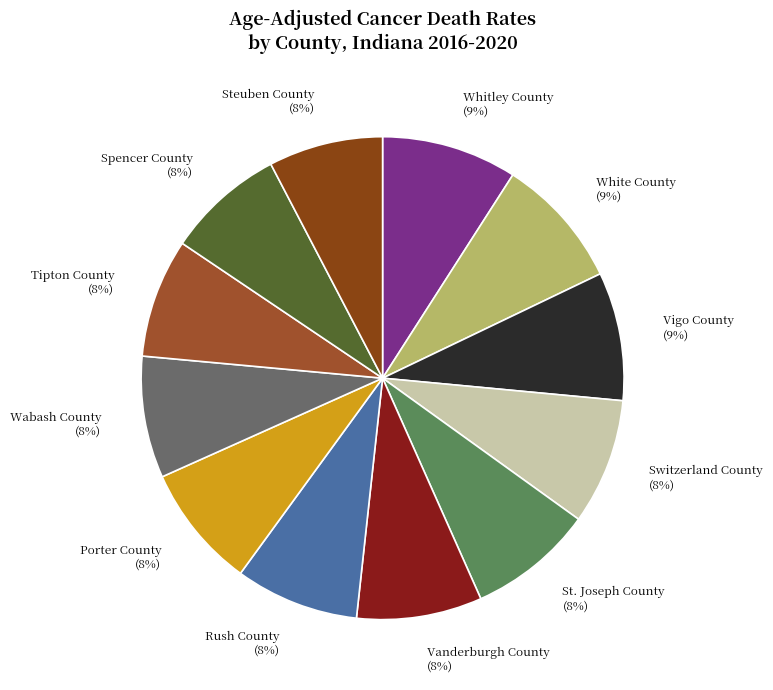

To the nearest percent, what percentage of the pie is Wabash County?

8%